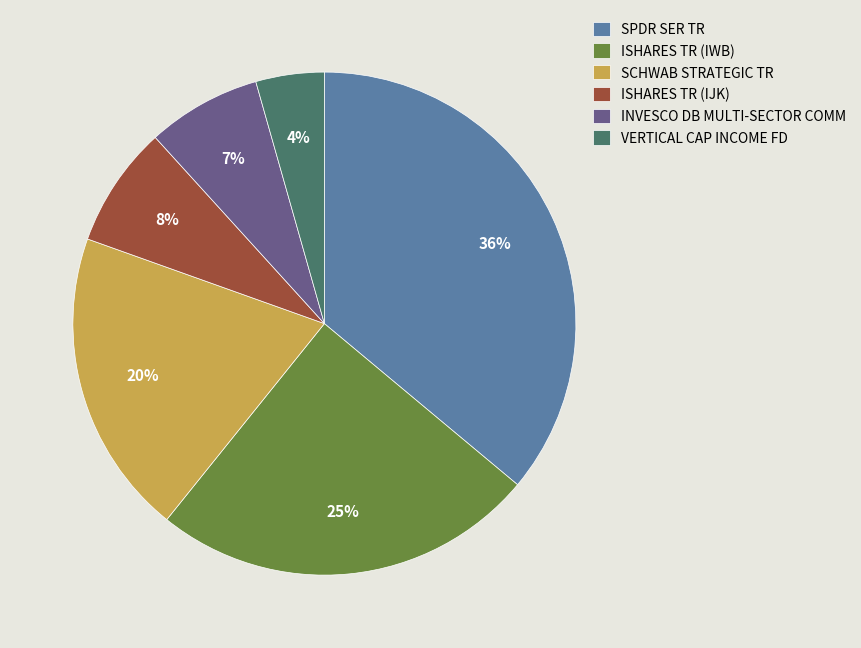

Does ISHARES TR (IJK) account for over 50% of the chart?

No